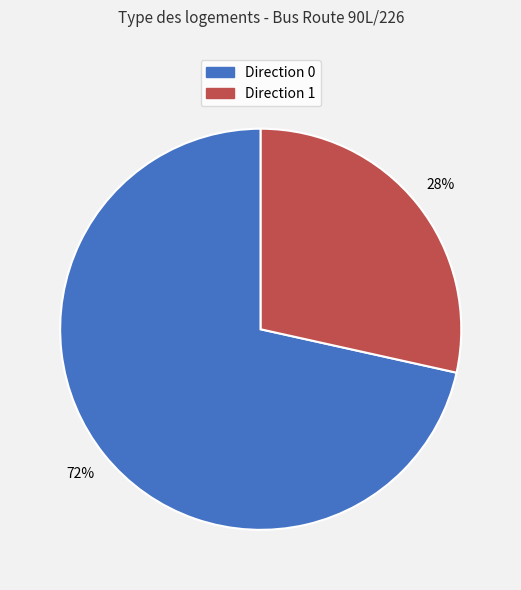

Which has a higher value, Direction 1 or Direction 0?

Direction 0